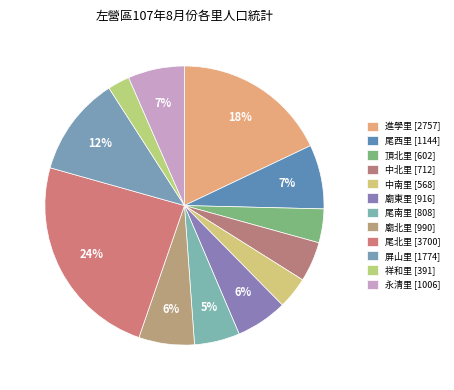

To the nearest percent, what is the difference between the 進學里 and 尾北里 slice percentages?

6%